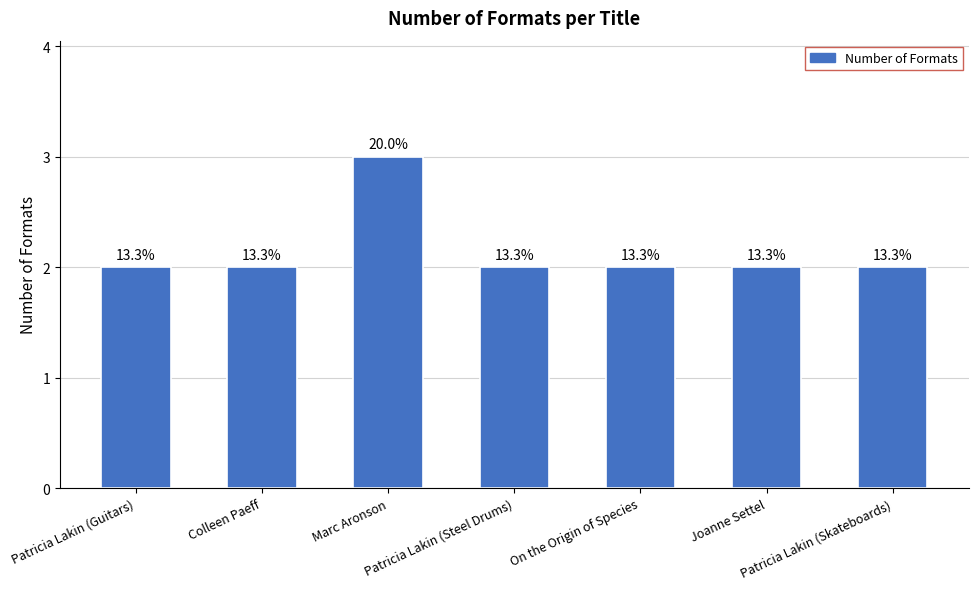

Are the bars horizontal?

No